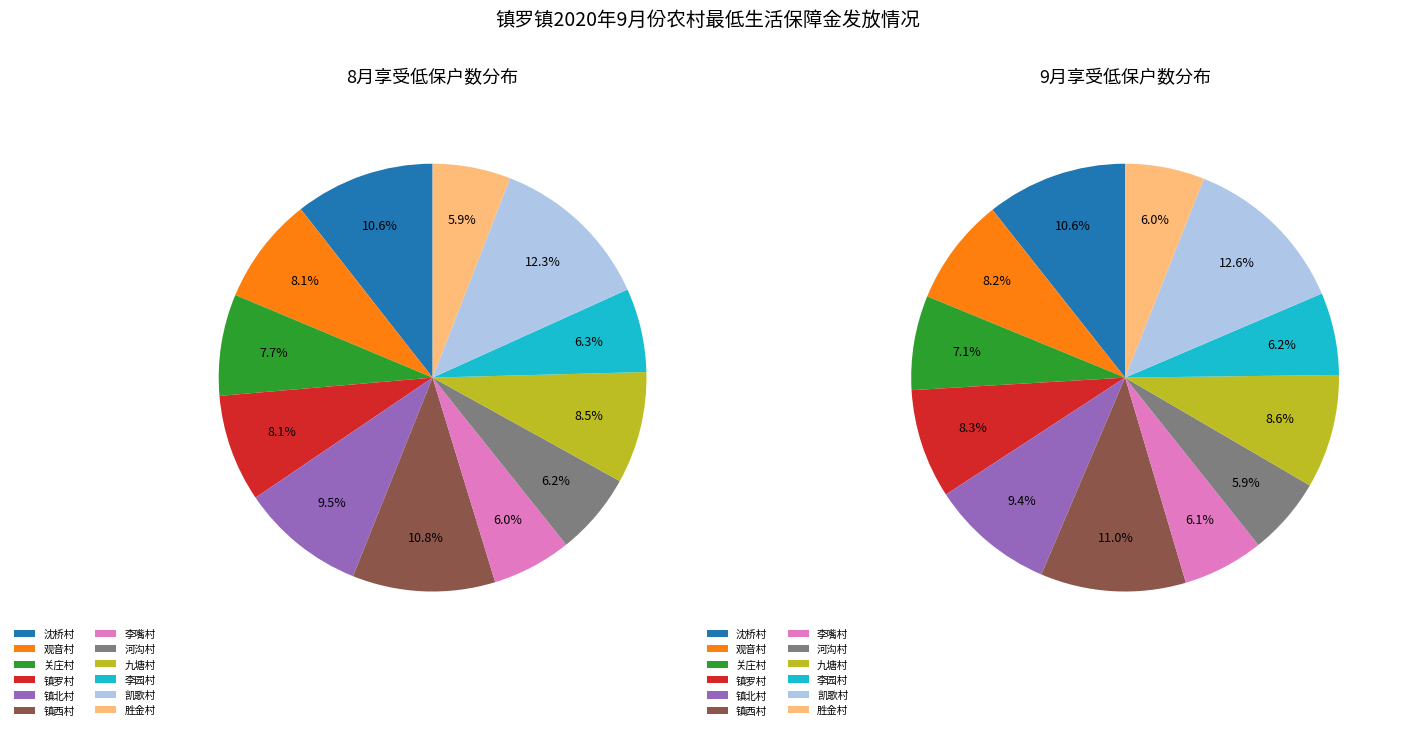

Combined, do 镇罗村 and 李嘴村 account for over 50%?

No